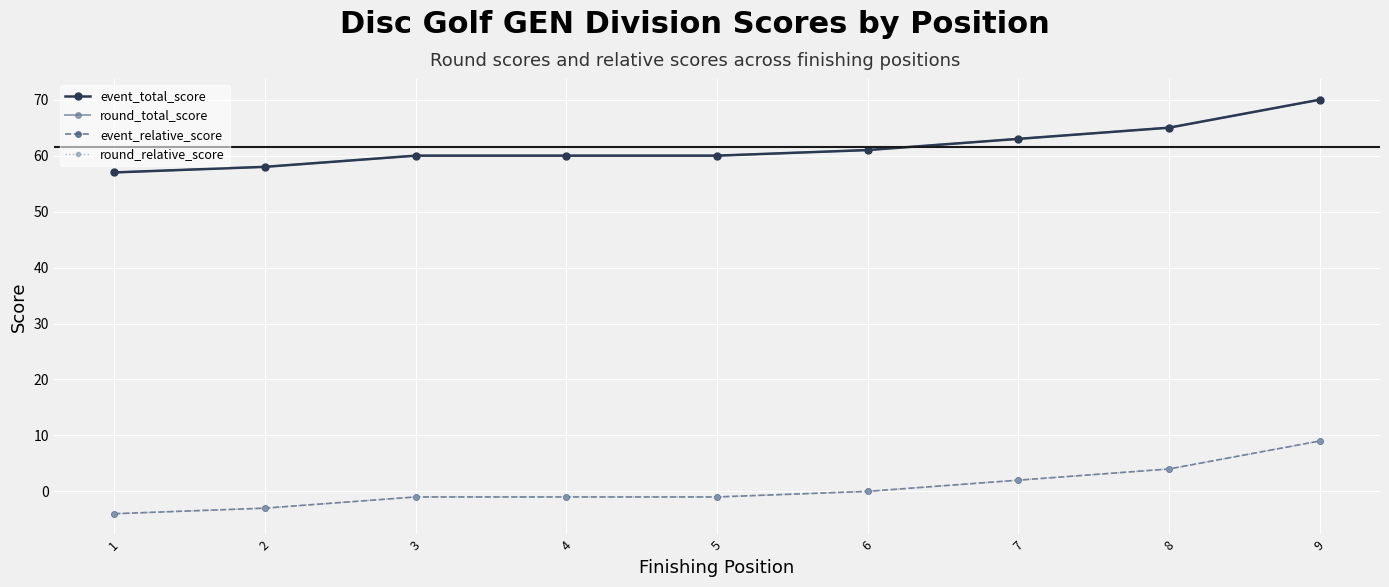

What is the greatest value displayed?

70